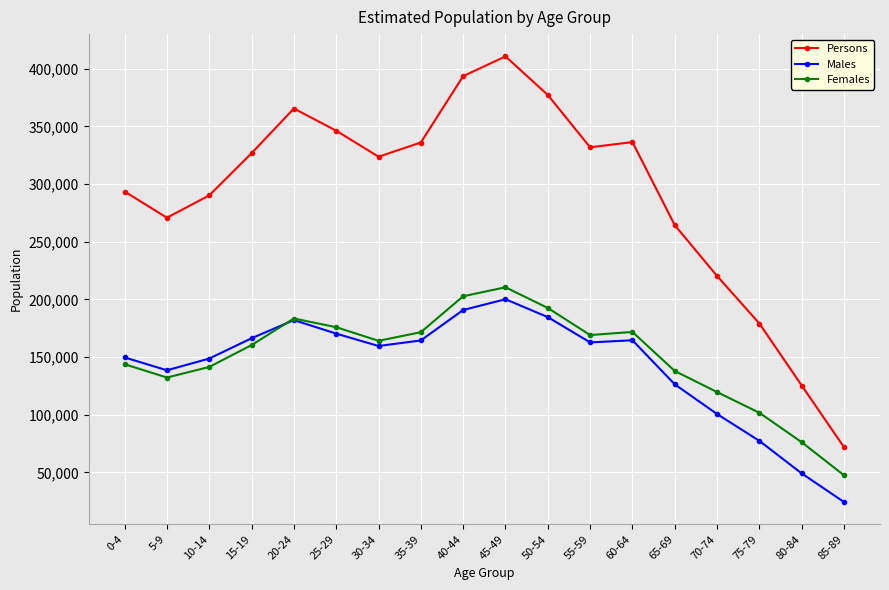

At which category is the sum across all series the highest?

45-49